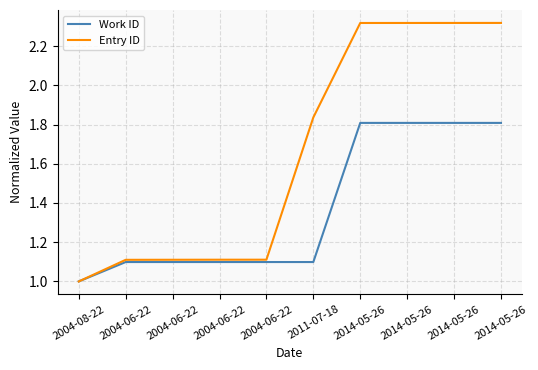

What is the label of the 8th point from the right?

2004-06-22